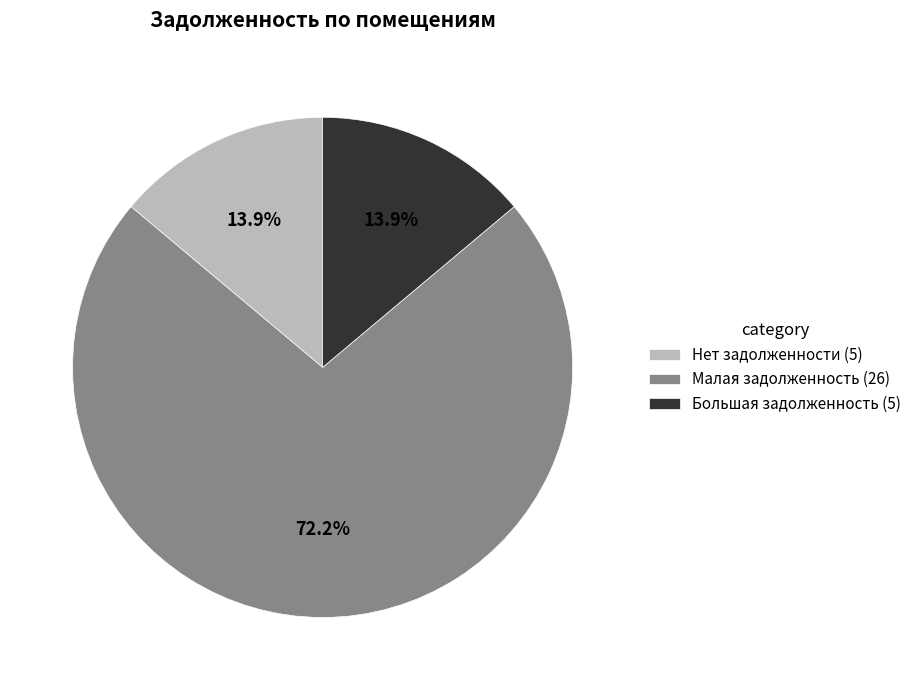

Does Нет задолженности (5) account for over 50% of the chart?

No